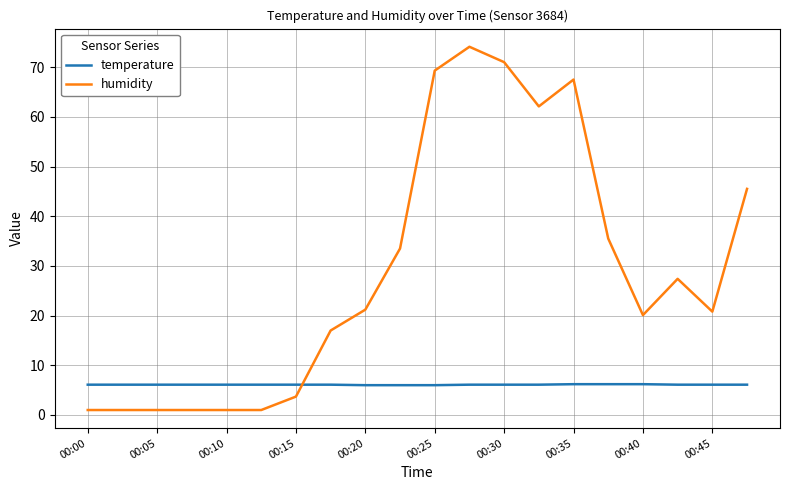

What is the greatest value displayed?

74.1